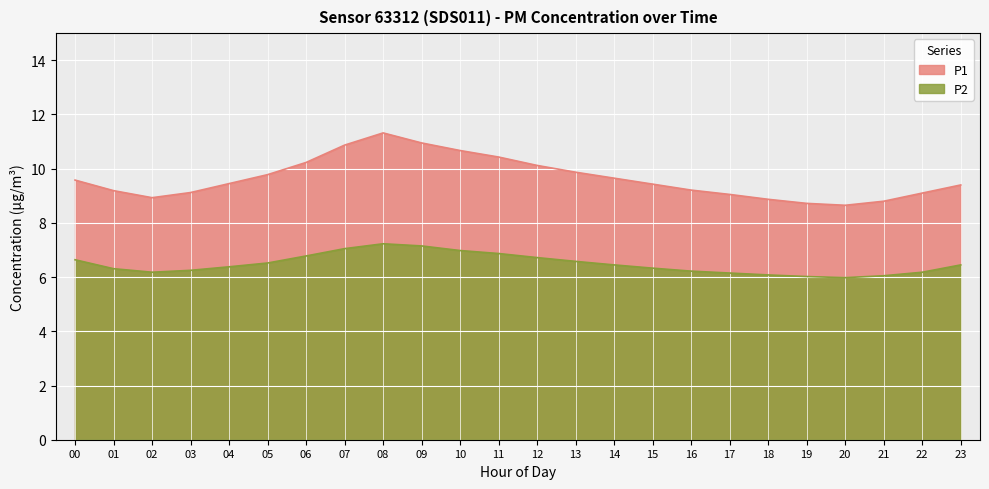

Reading left to right, what are all the values shown in this chart?

P1: 00=9.6	01=9.2	02=8.9	03=9.1	04=9.4	05=9.8	06=10.2	07=10.9	08=11.3	09=10.9	10=10.7	11=10.4	12=10.1	13=9.9	14=9.7	15=9.4	16=9.2	17=9.1	18=8.9	19=8.7	20=8.7	21=8.8	22=9.1	23=9.4
P2: 00=6.6	01=6.3	02=6.2	03=6.2	04=6.4	05=6.5	06=6.8	07=7.0	08=7.2	09=7.2	10=7.0	11=6.9	12=6.7	13=6.6	14=6.5	15=6.3	16=6.2	17=6.2	18=6.1	19=6.0	20=6.0	21=6.0	22=6.2	23=6.5